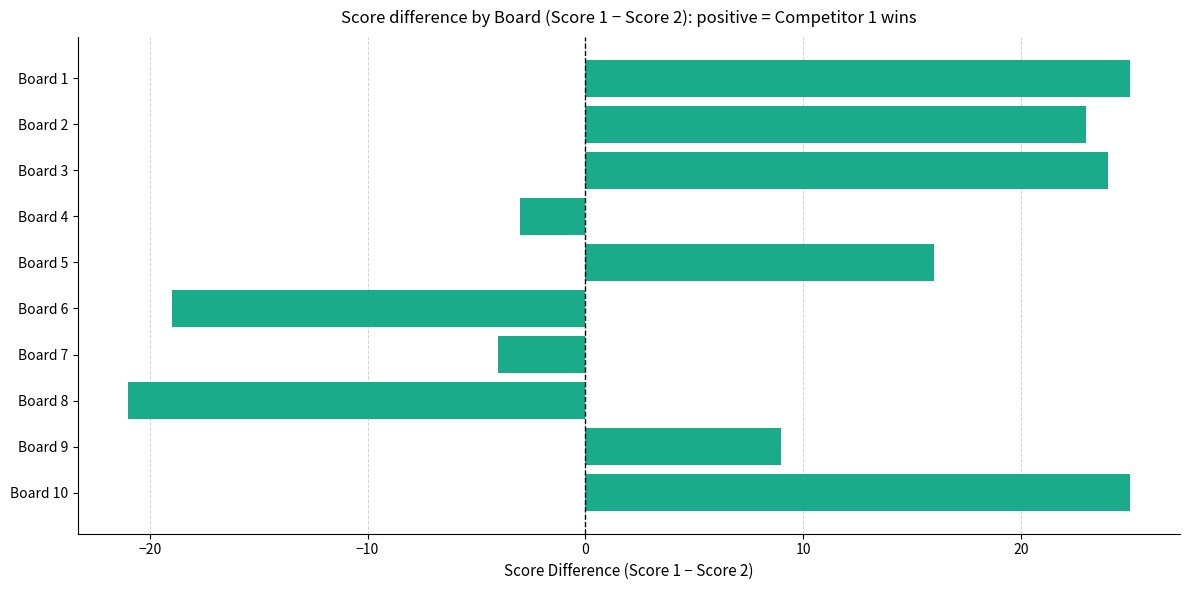

Reading bottom to top, list all the values displayed in this chart.

25	9	-21	-4	-19	16	-3	24	23	25